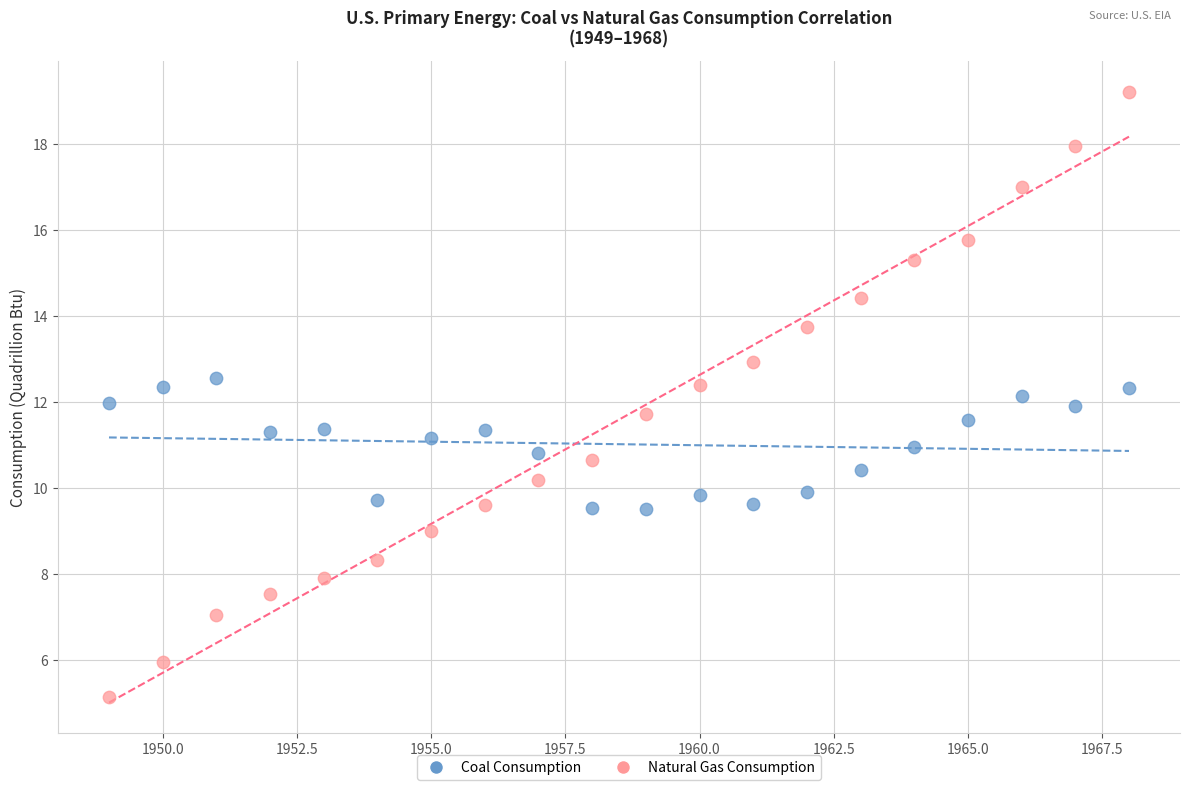

Which series reaches the maximum Y coordinate?

Natural Gas Consumption